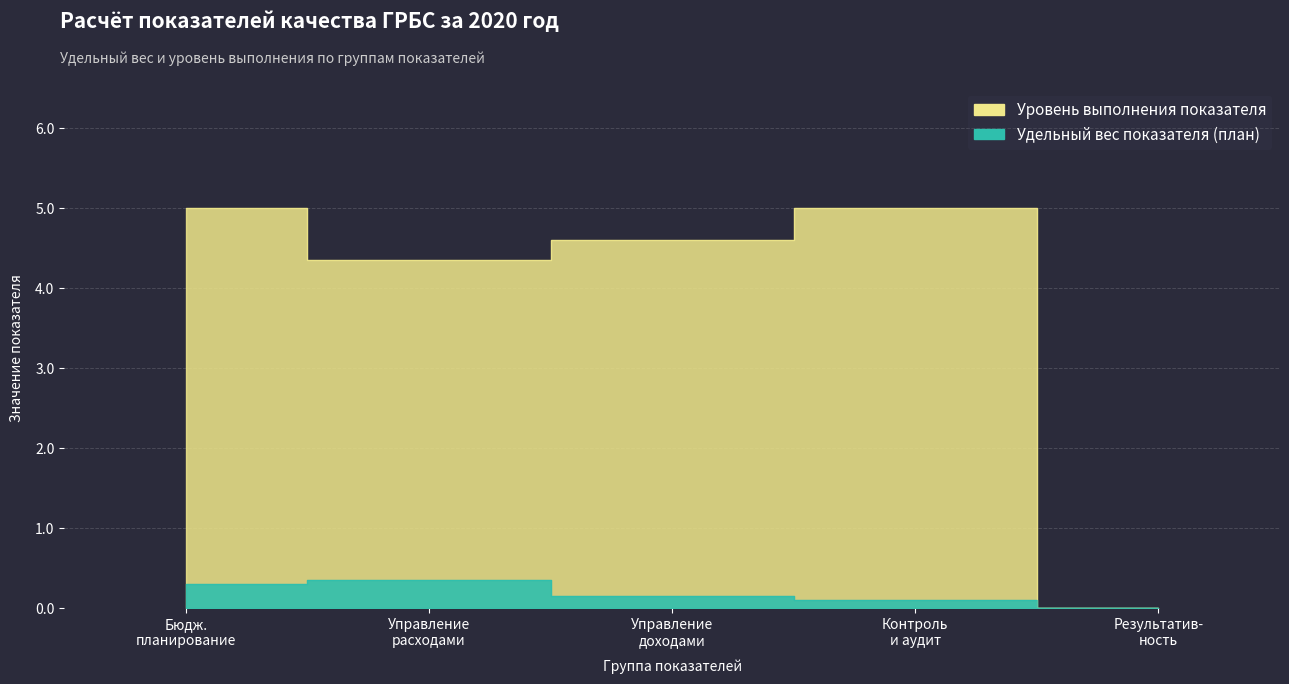

Which series changed the most between Бюдж. планирование and Управление доходами?

Уровень выполнения показателя